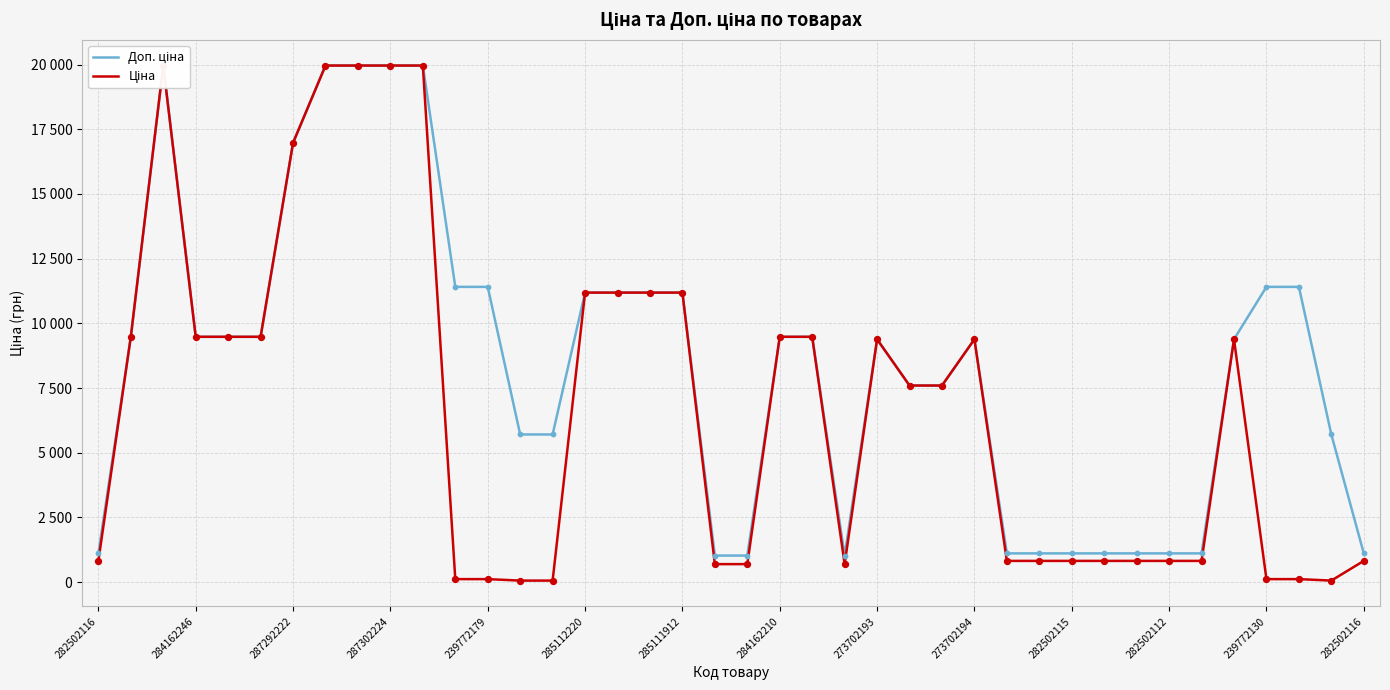

What are all the series names shown in the legend?

Доп. ціна, Ціна